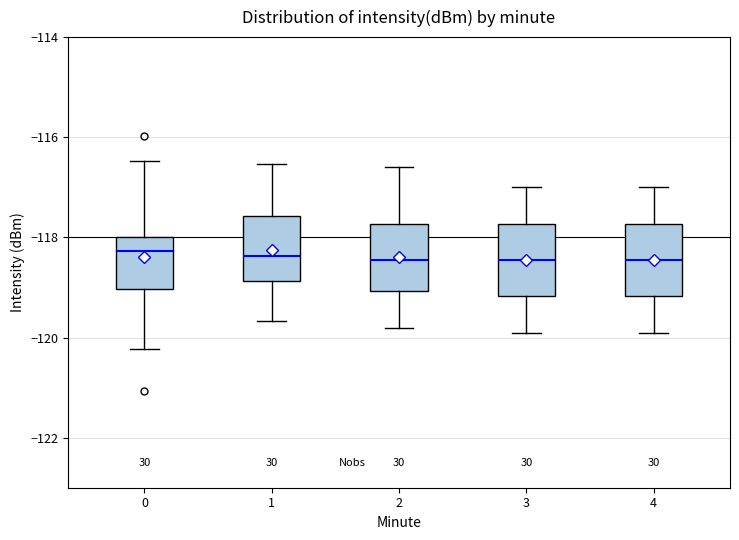

Where does the upper whisker of the box at x = 1 end on the y-axis? The values are not printed on the chart, so give them approximately, as read against the axis.

-116.6